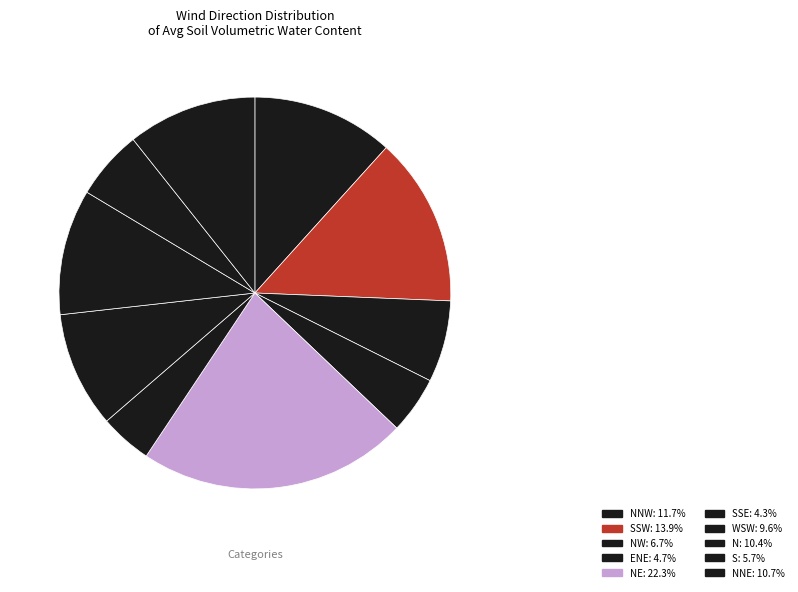

How many slices are in this pie chart?

10